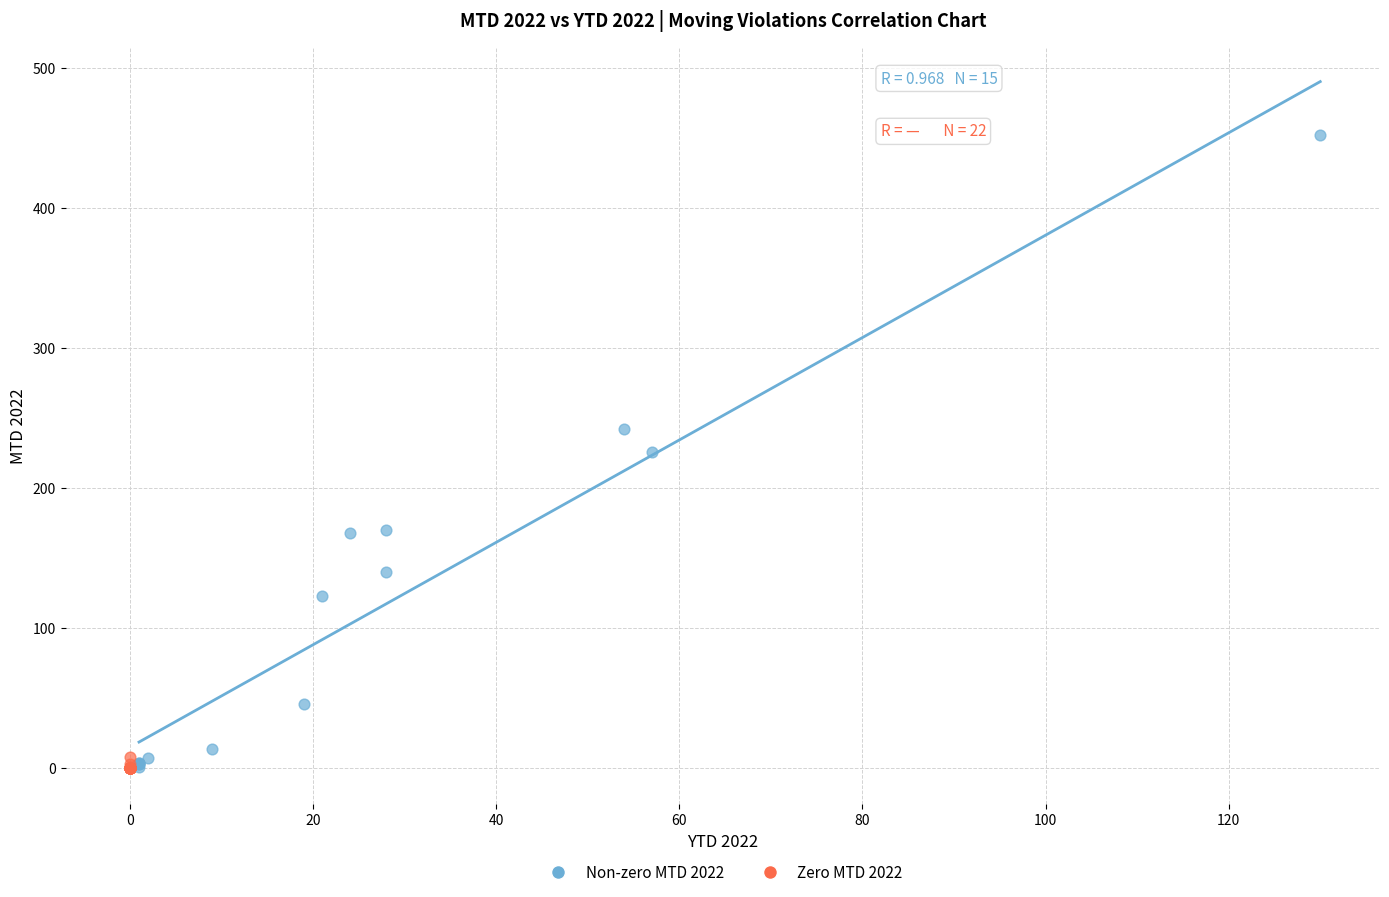

Which series has the widest spread of Y values?

Non-zero MTD 2022